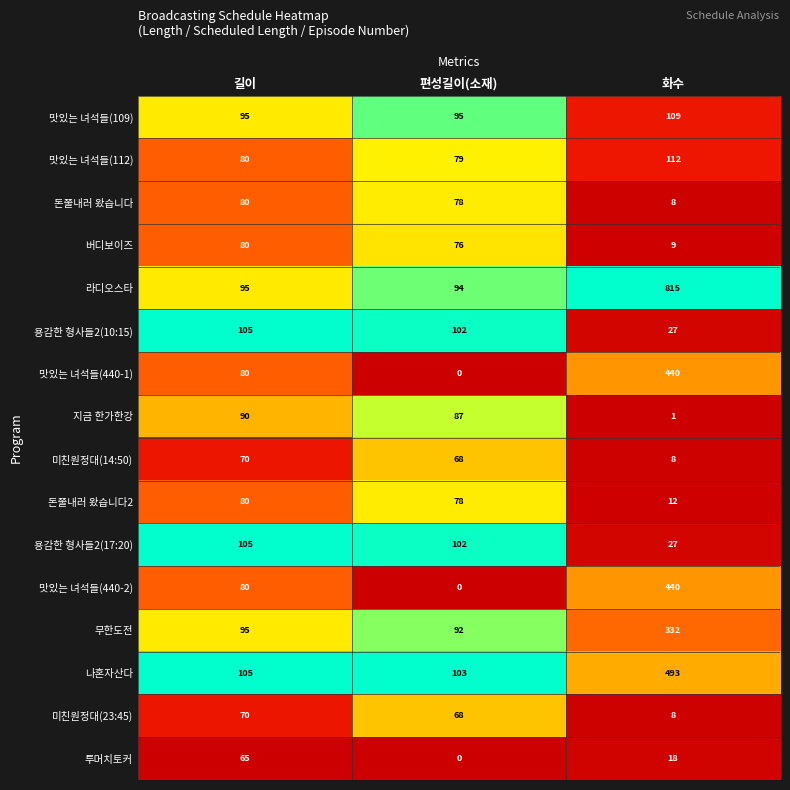

What is the difference between the maximum and minimum values in the 나혼자산다 series?

390